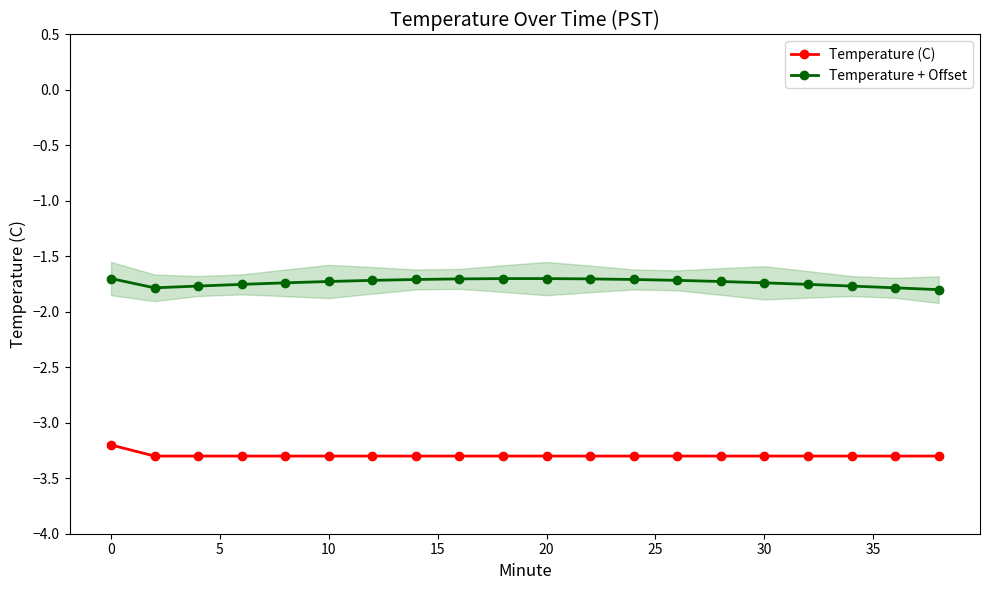

How many interior local valleys does the Temperature + Offset series have?

1